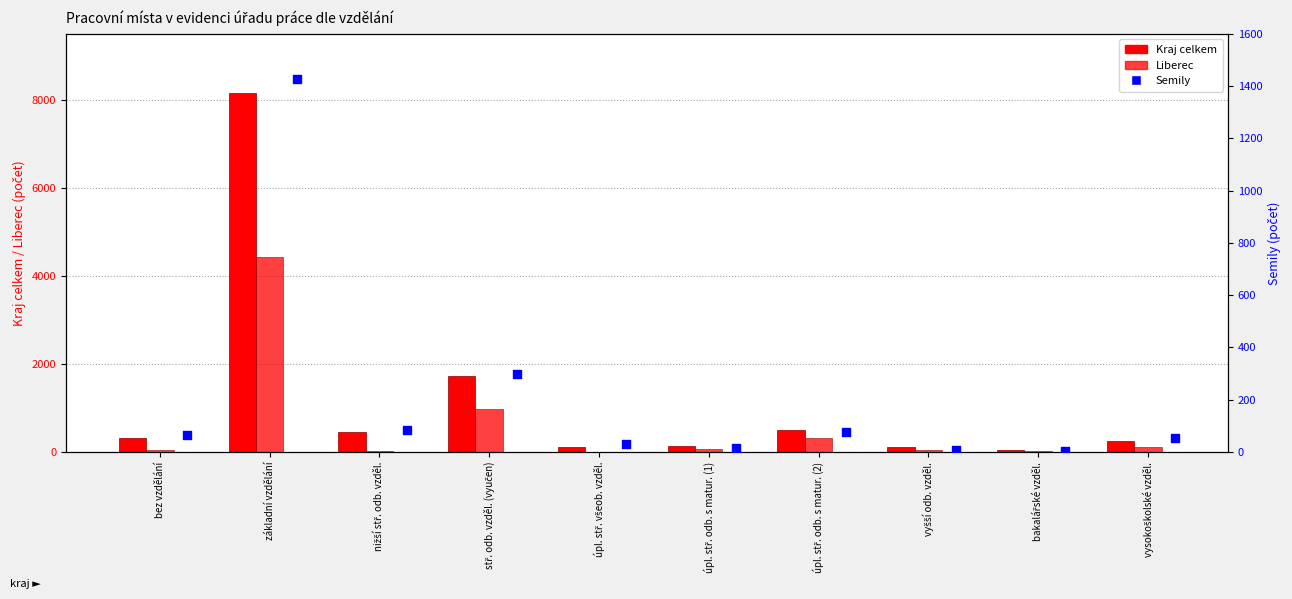

At how many categories does at least one series exceed 630?

2